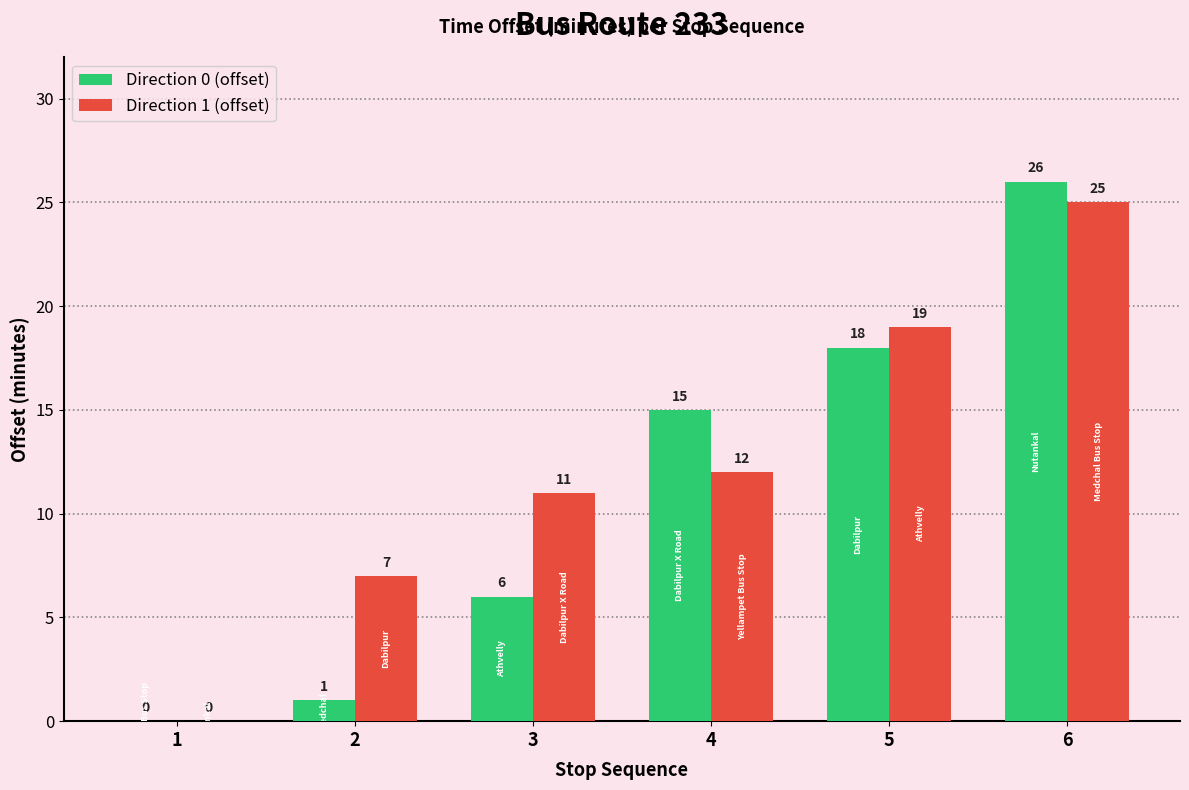

What is the sum of the Direction 0 (offset) values at 2 and 3?

7